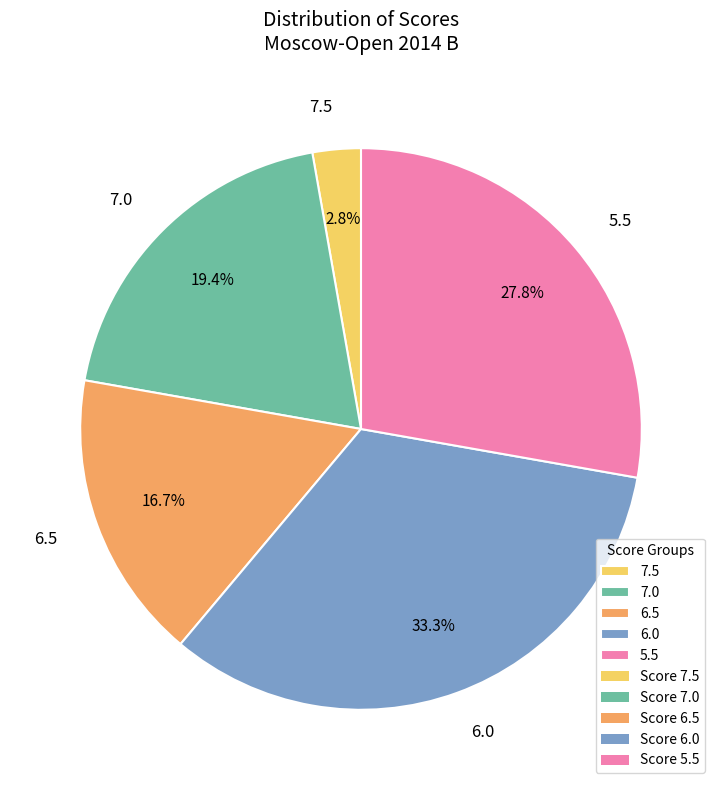

Which slice is the smallest?

7.5